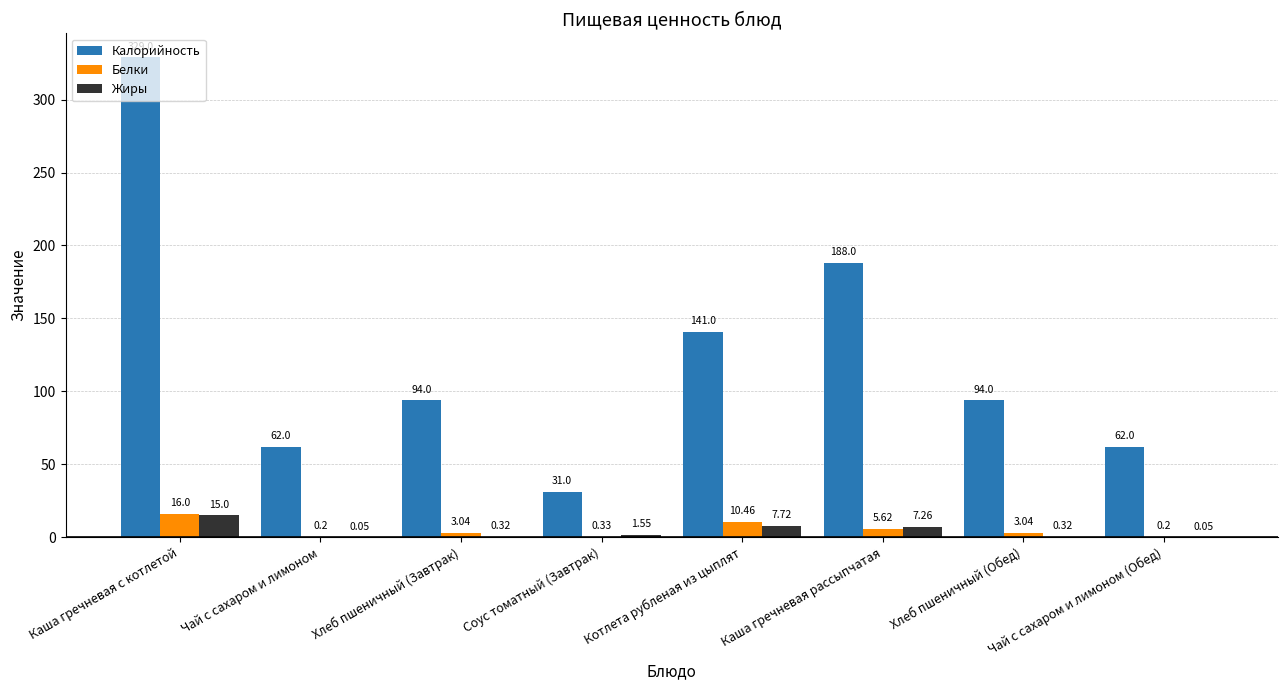

What is the average value of the Жиры series?

4.0